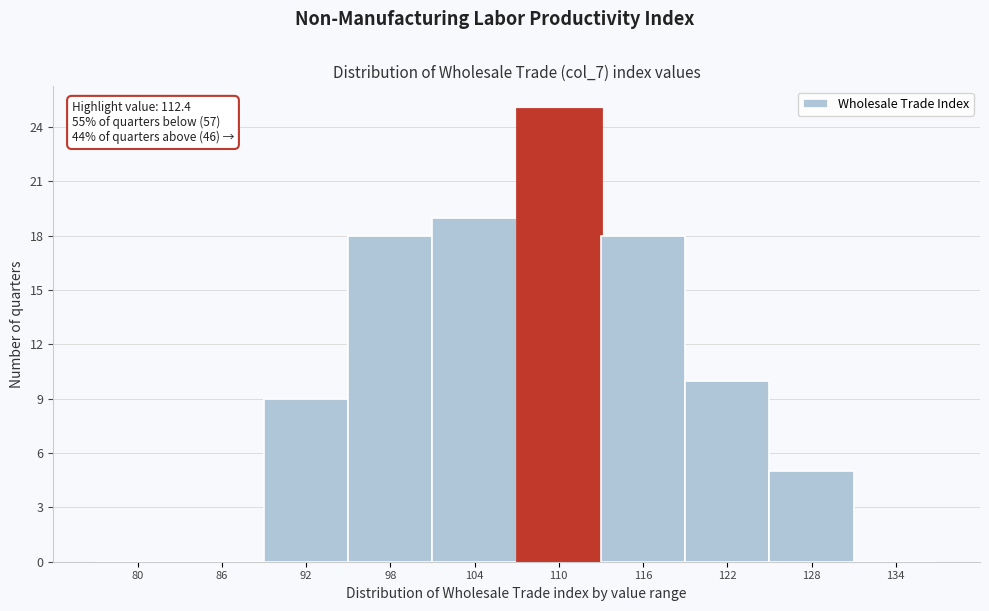

Reading left to right, transcribe all the data shown in this chart.

80=0	86=0	92=9	98=18	104=19	110=25	116=18	122=10	128=5	134=0